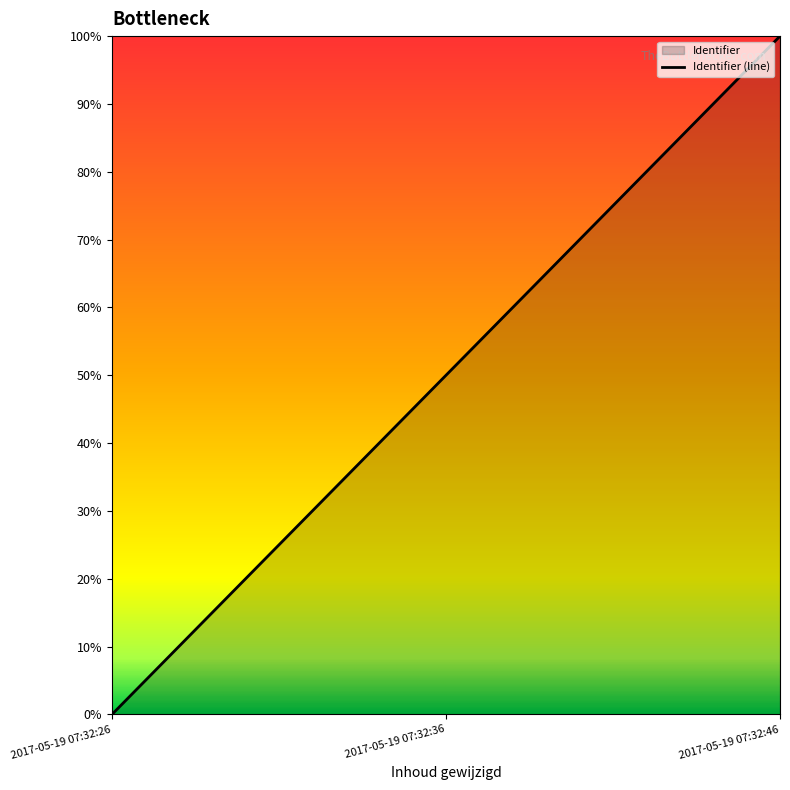

Approximately how many times larger is the value at 2017-05-19 07:32:36 compared to 2017-05-19 07:32:46?

0.5